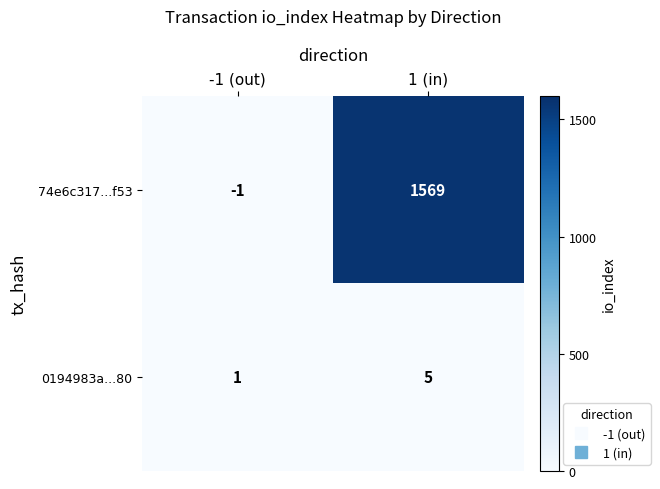

Which series has the largest range (max minus min)?

74e6c317...f53